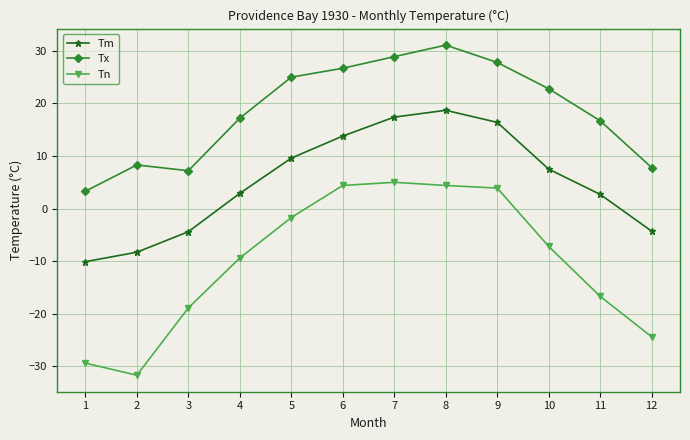

True or false: Tx and Tn intersect in this chart.

False